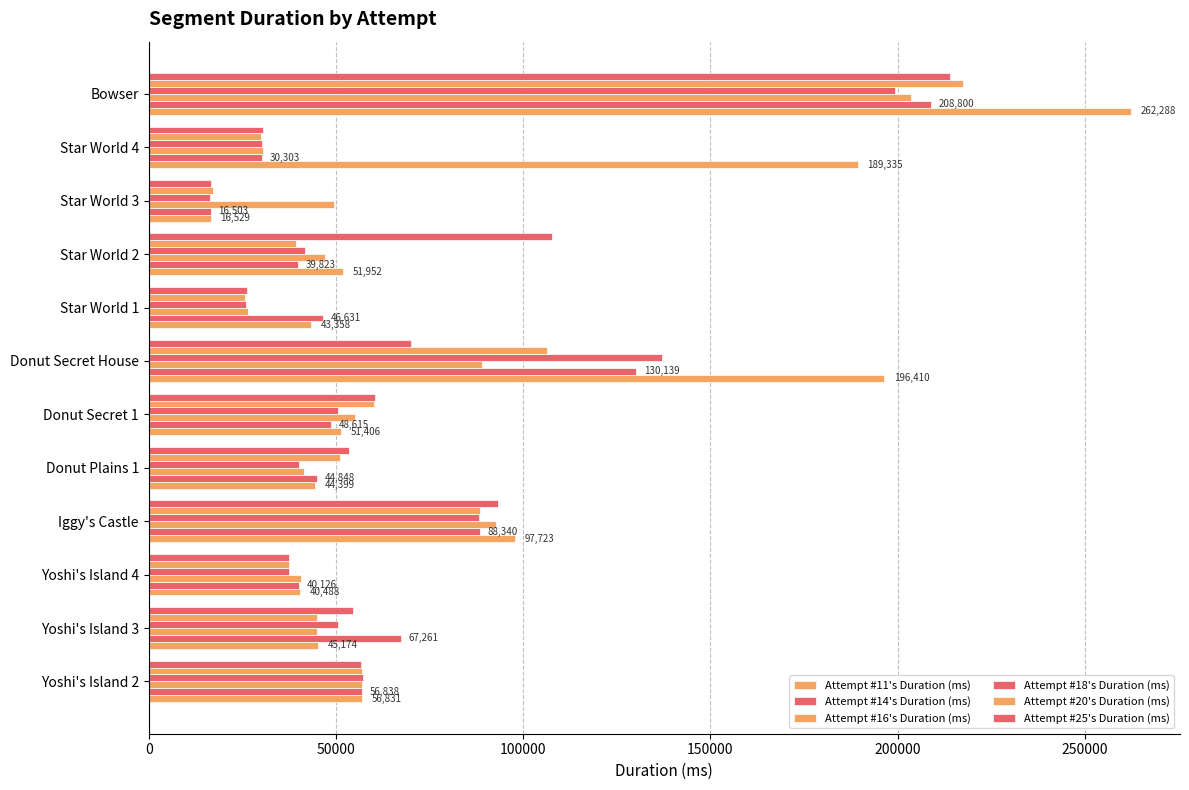

What is the lowest value of the Attempt #20's Duration (ms) series?

17104